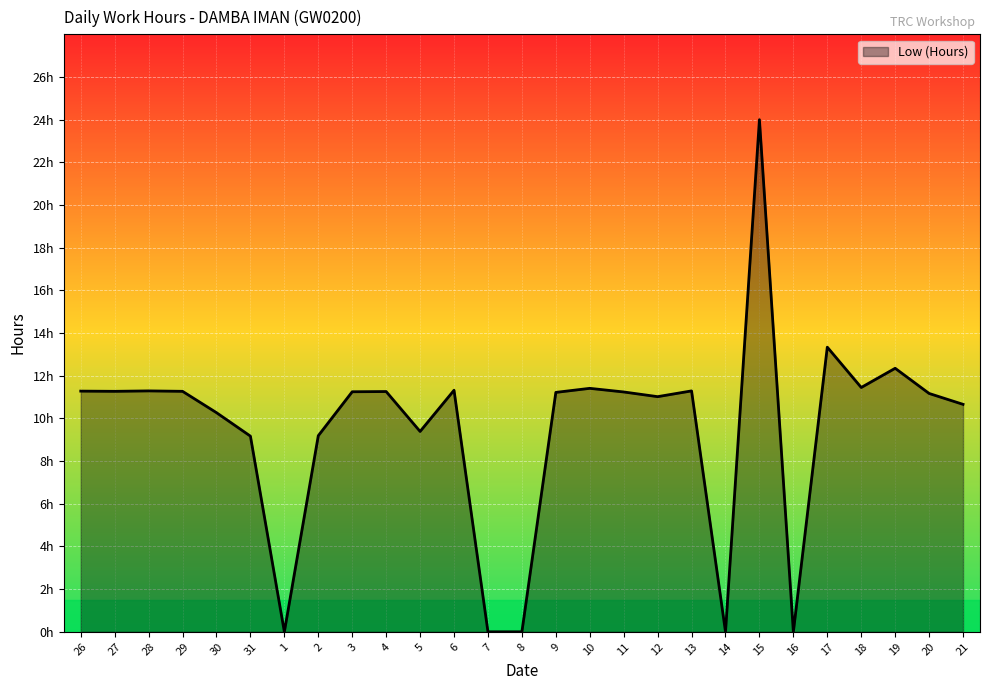

Is this an area chart (filled region under the line)?

Yes